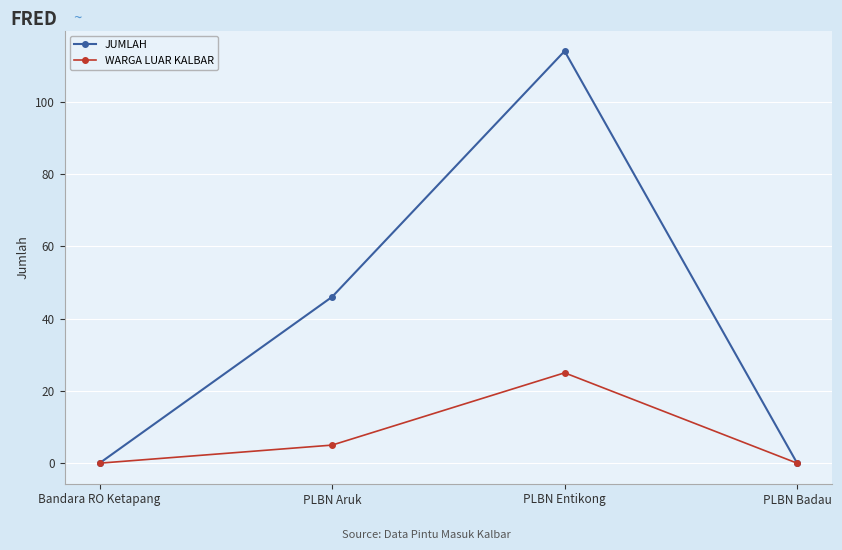

At how many categories does at least one series exceed 41?

2